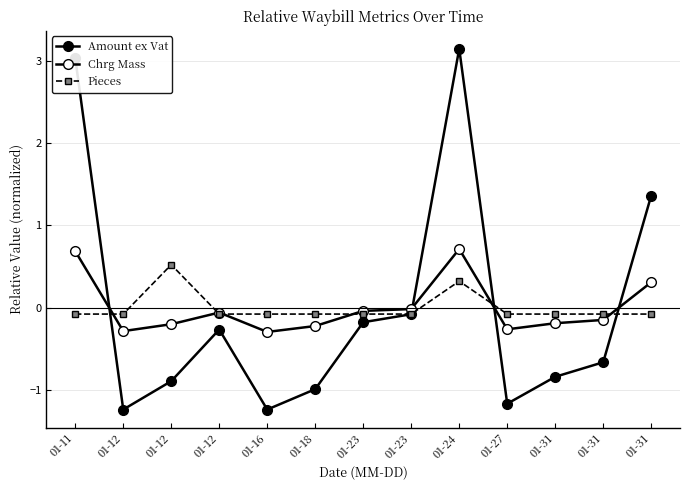

True or false: Amount ex Vat and Chrg Mass intersect in this chart.

True